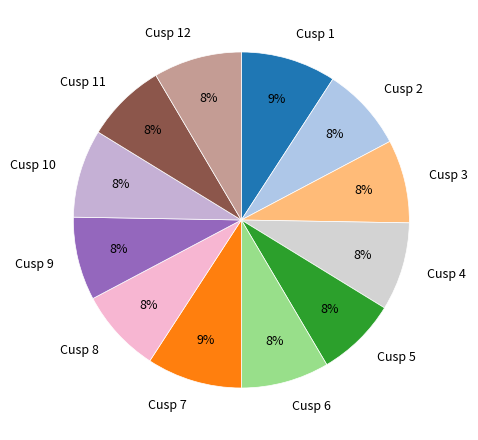

How many slices are in this pie chart?

12